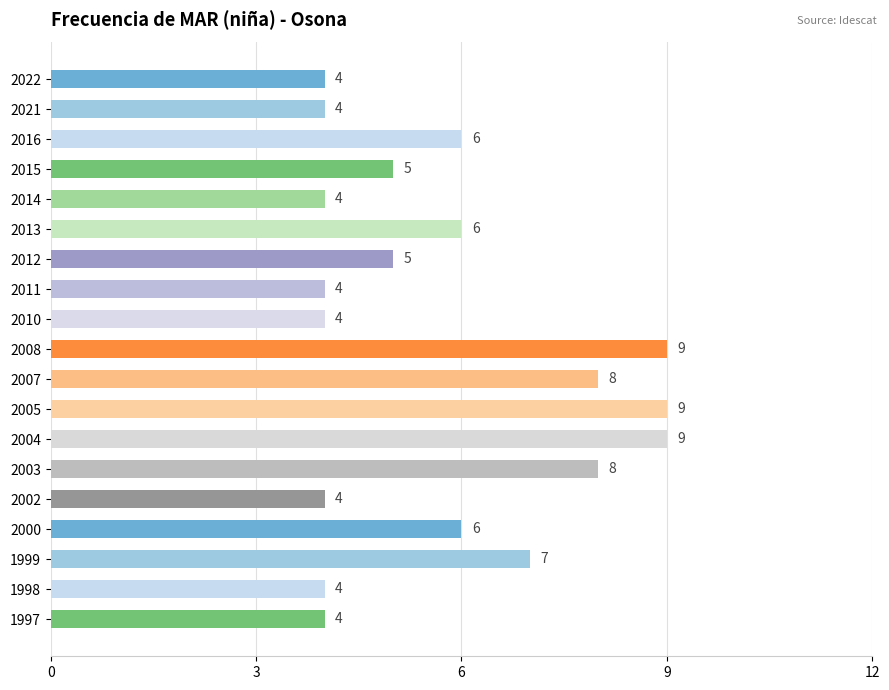

How many bars are there in total?

19